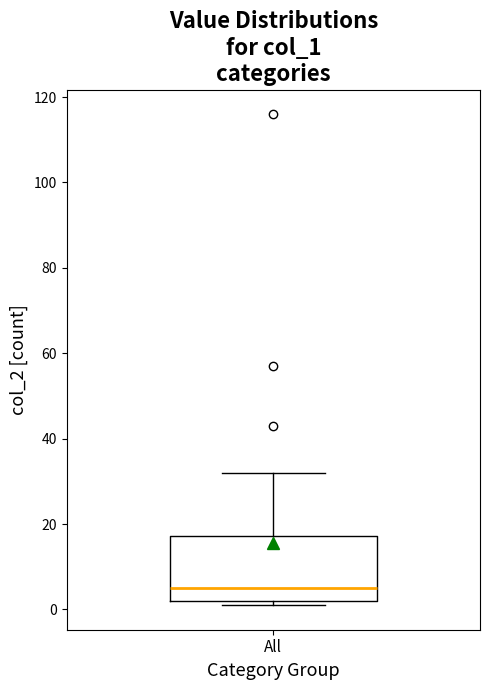

Read this box plot against the y-axis: the position of the median line, the range covered by the box, and the ends of both whiskers. The values are not printed on the chart, so give them approximately, as read against the axis.

median 6, box 2 to 18, whiskers 2 (just below the box's lower edge) to 32